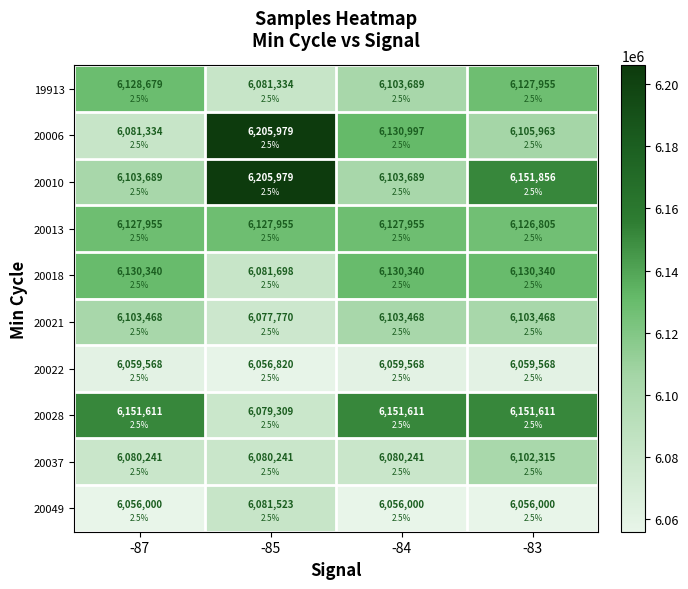

List the labels in order of 20018 value, largest first.

-87, -84, -83, -85